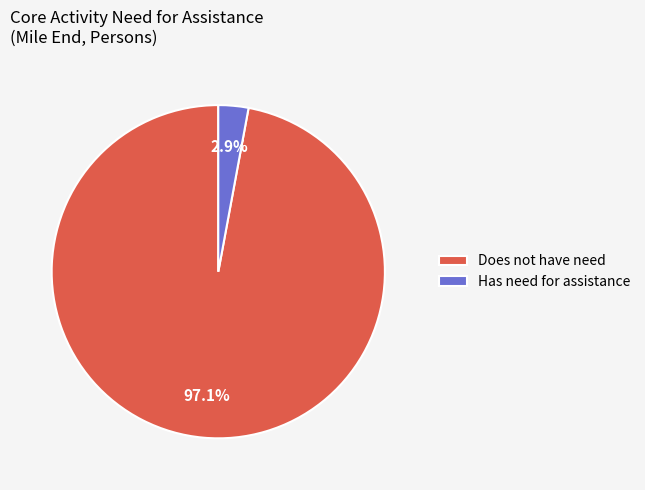

Combined, what portion of the pie is Does not have need and Has need for assistance?

100.0%